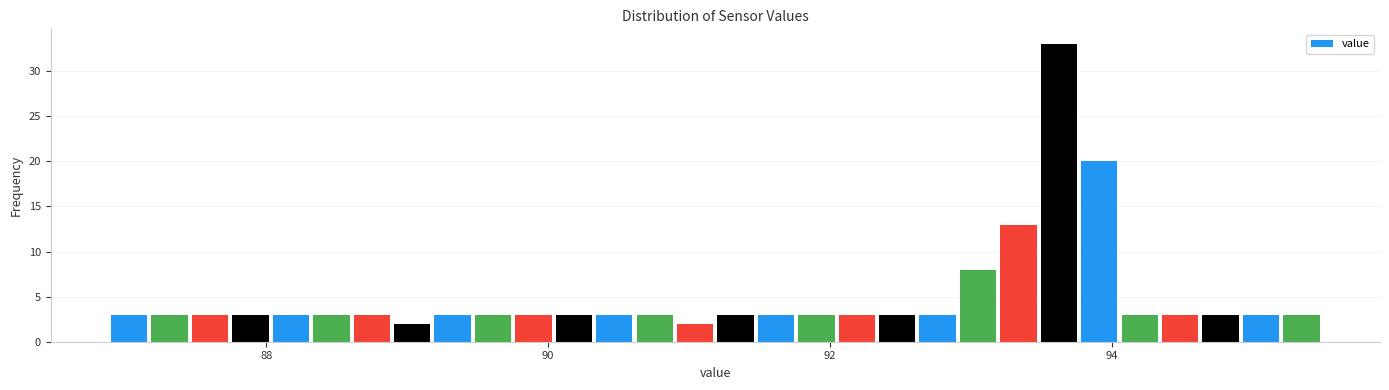

Read against the x-axis, roughly where is the centre of the tallest bar?

93.6